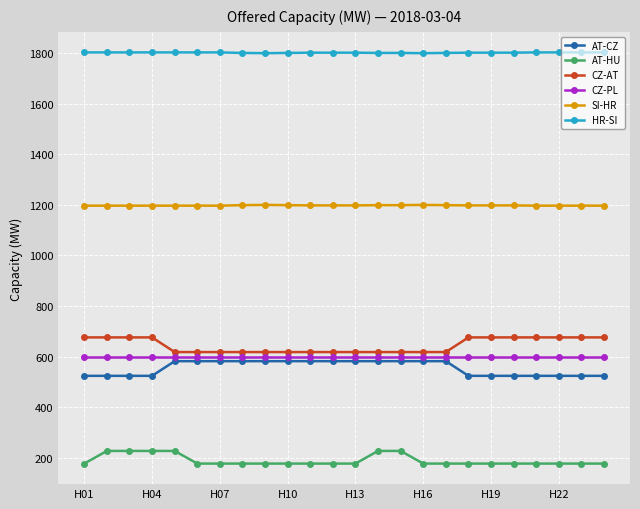

What is the average value of the HR-SI series?

1802